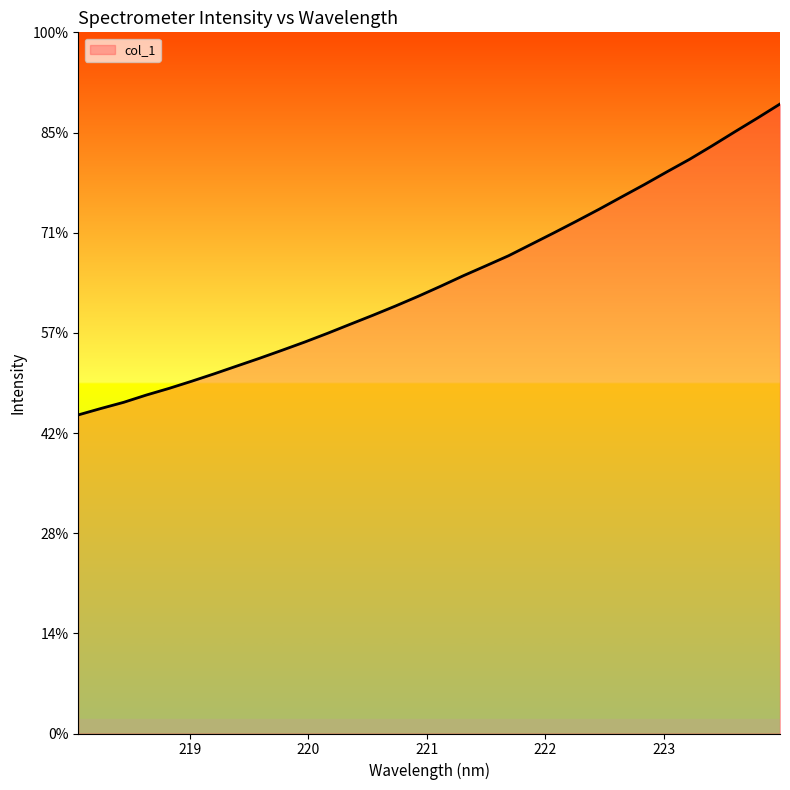

Does the chart have visible grid lines?

No